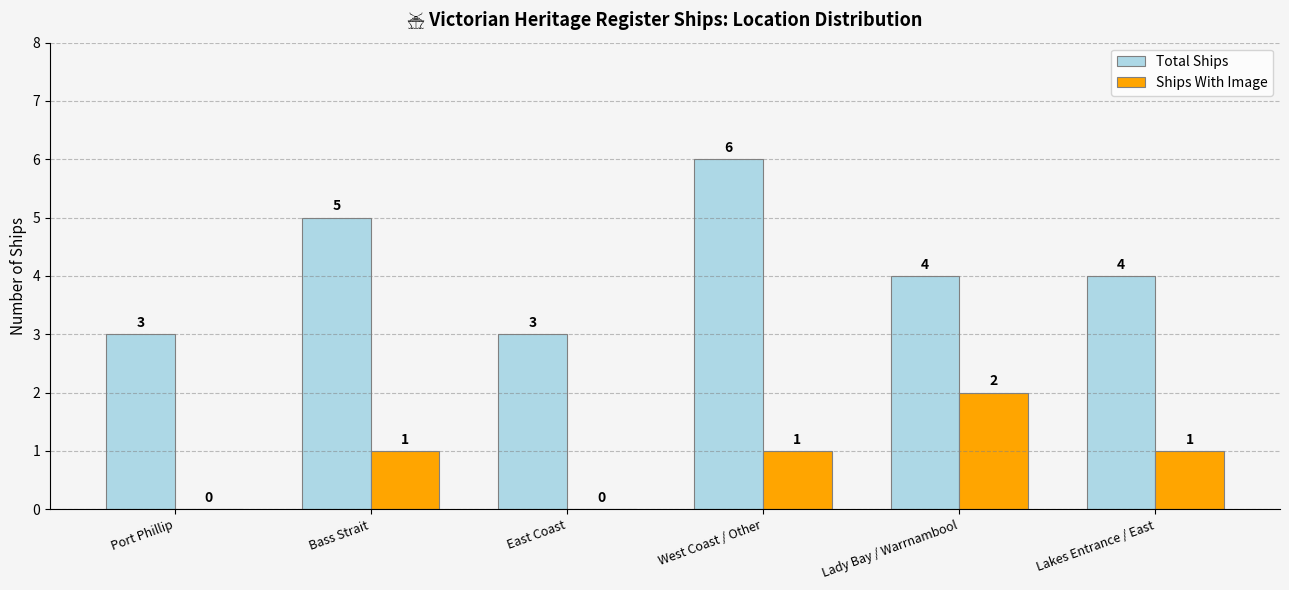

True or false: Ships With Image has a value of 2 at Lakes Entrance / East.

False